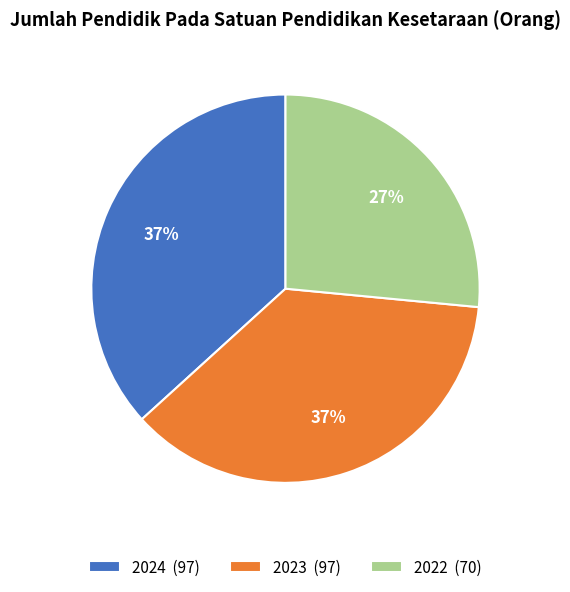

Which has a higher value, 2022 (70) or 2023 (97)?

2023 (97)